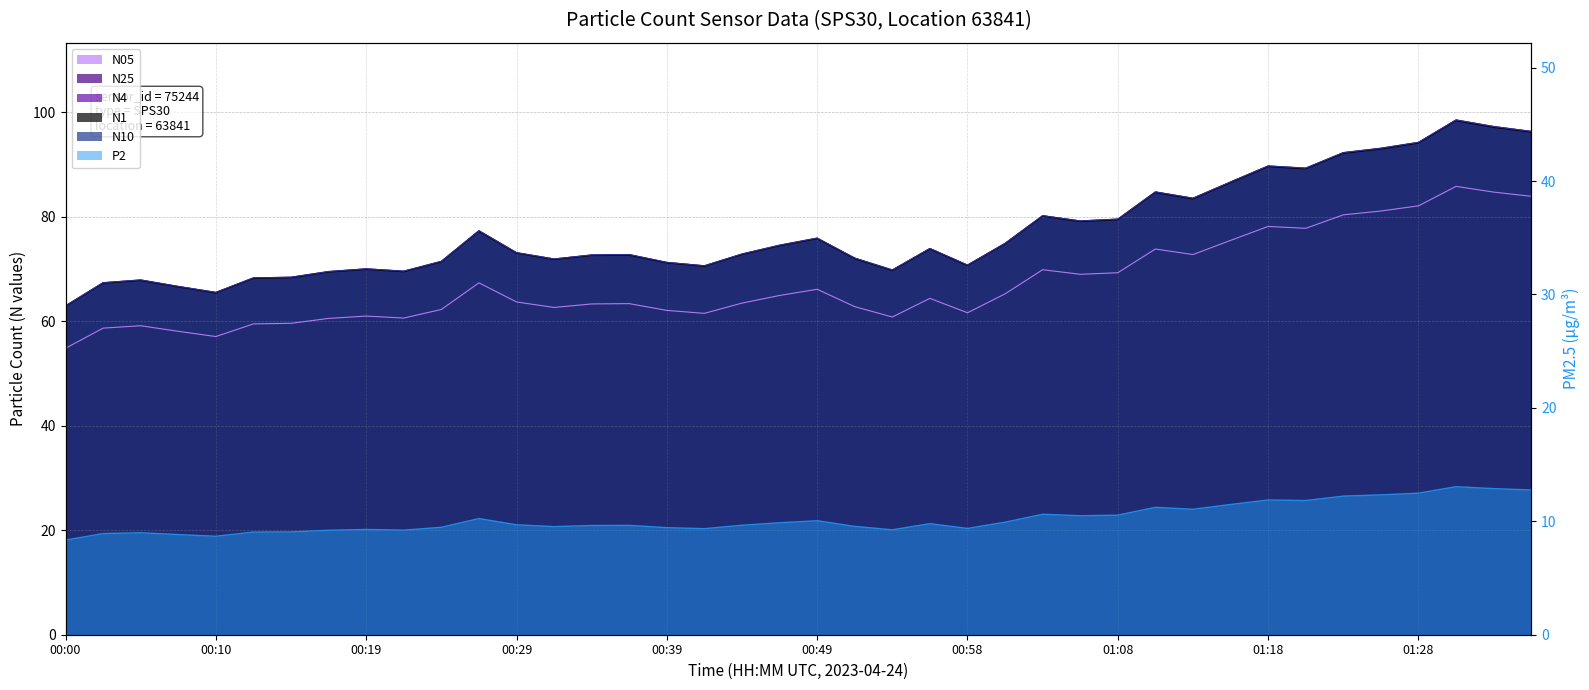

Reading right to left, what are all the values shown in this chart?

N4: 96.3	97.2	98.5	94.2	93.1	92.2	89.3	89.7	86.6	83.5	84.7	79.5	79.2	80.2	74.9	70.7	73.9	69.8	72.1	75.9	74.5	72.8	70.6	71.2	72.7	72.7	71.9	73.1	77.3	71.5	69.6	70.0	69.5	68.4	68.3	65.5	66.7	67.9	67.4	62.9
N1: 96.2	97.1	98.3	94.1	92.9	92.1	89.1	89.5	86.5	83.4	84.6	79.4	79.0	80.1	74.8	70.6	73.8	69.7	72.0	75.8	74.4	72.7	70.5	71.1	72.6	72.5	71.8	73.0	77.2	71.3	69.5	69.9	69.4	68.3	68.2	65.4	66.5	67.8	67.2	62.8
N10: 96.3	97.3	98.5	94.2	93.1	92.3	89.3	89.7	86.7	83.5	84.8	79.5	79.2	80.2	74.9	70.7	73.9	69.8	72.1	75.9	74.5	72.9	70.6	71.3	72.8	72.7	71.9	73.1	77.3	71.5	69.6	70.0	69.5	68.4	68.3	65.5	66.7	67.9	67.4	63.0
N05: 83.9	84.7	85.8	82.1	81.1	80.3	77.8	78.1	75.5	72.8	73.8	69.3	69.0	69.8	65.2	61.6	64.4	60.8	62.8	66.1	64.9	63.5	61.5	62.1	63.4	63.3	62.6	63.7	67.3	62.2	60.6	61.0	60.5	59.6	59.5	57.1	58.1	59.1	58.7	54.8
N25: 96.3	97.2	98.5	94.2	93.1	92.2	89.3	89.7	86.6	83.5	84.7	79.5	79.2	80.2	74.9	70.7	73.9	69.8	72.1	75.9	74.5	72.8	70.6	71.2	72.7	72.7	71.9	73.1	77.3	71.4	69.5	70.0	69.5	68.4	68.3	65.5	66.6	67.9	67.3	62.9
P2: 12.8	12.9	13.1	12.5	12.3	12.2	11.8	11.9	11.5	11.1	11.2	10.5	10.5	10.6	9.9	9.4	9.8	9.2	9.6	10.1	9.9	9.7	9.3	9.4	9.6	9.6	9.5	9.7	10.2	9.5	9.2	9.3	9.2	9.1	9.1	8.7	8.8	9.0	8.9	8.3